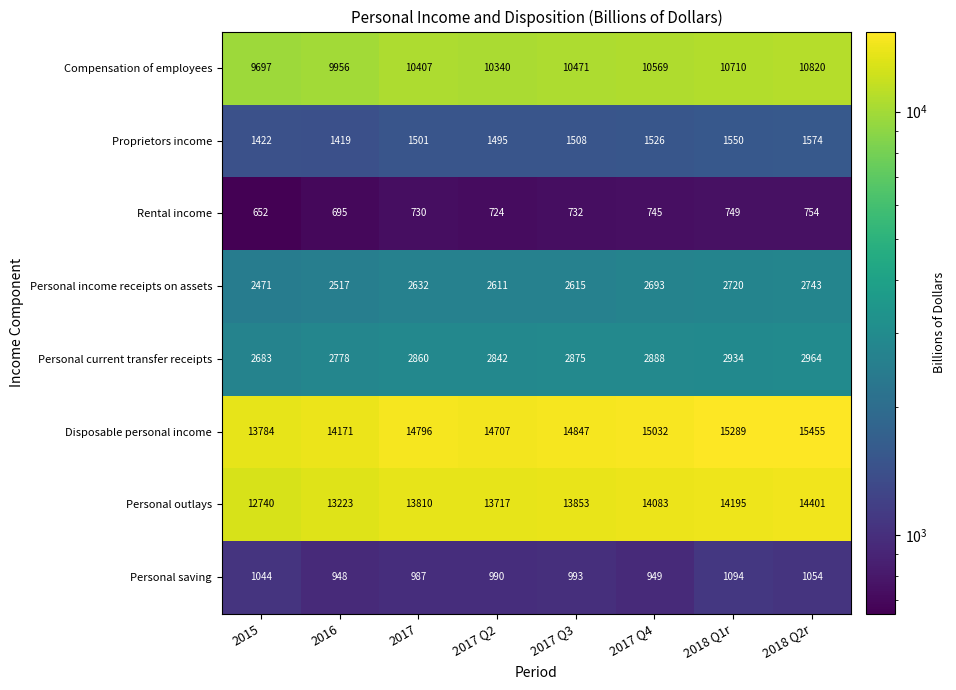

Which series has the largest total across all categories?

Disposable personal income